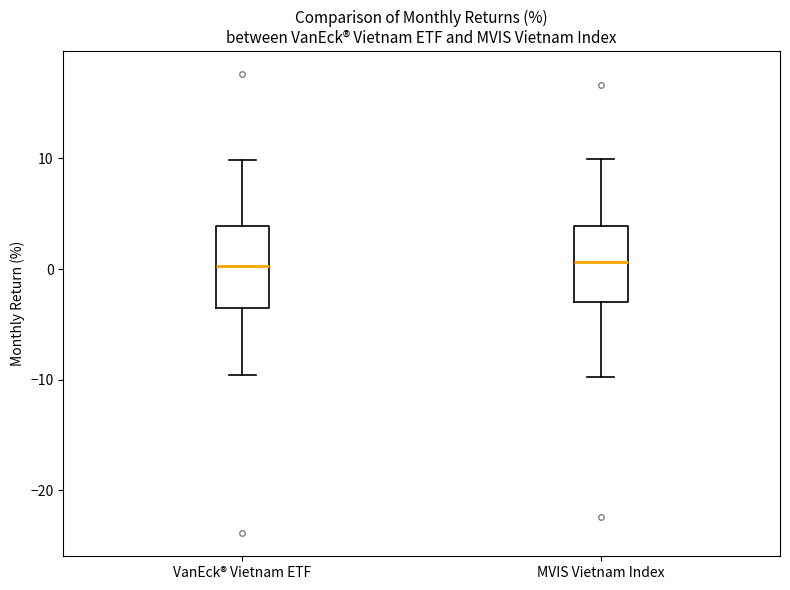

Where is the upper edge of the box for MVIS Vietnam Index on the y-axis? The values are not printed on the chart, so give them approximately, as read against the axis.

4